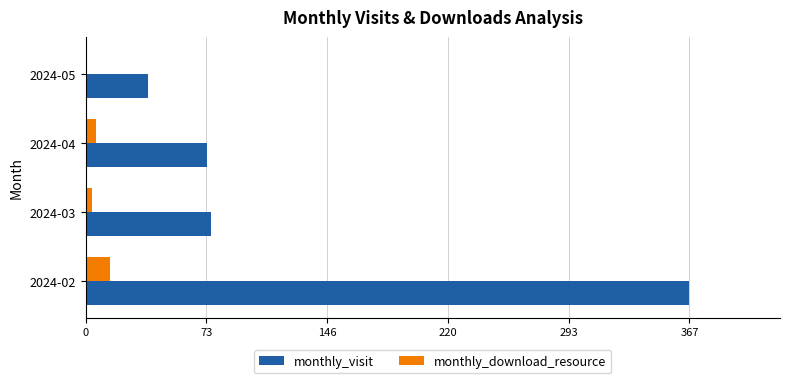

What is the highest value of the monthly_visit series?

367